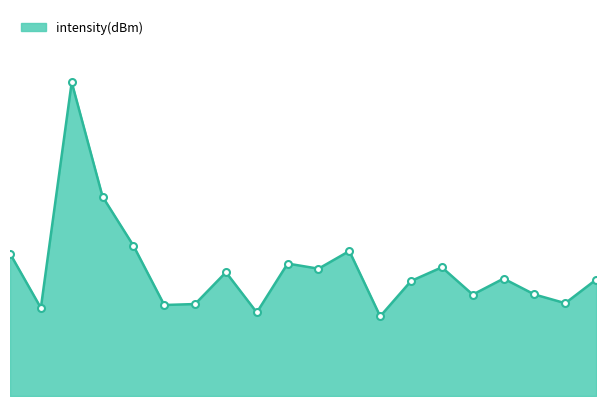

Which label corresponds to the smallest value in the chart?

24